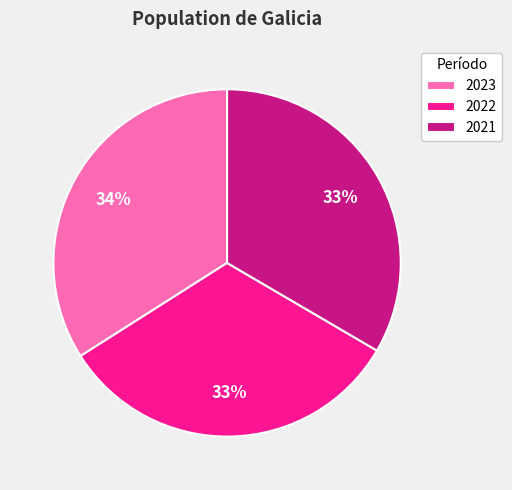

Is there any slice that represents more than half of the pie?

No